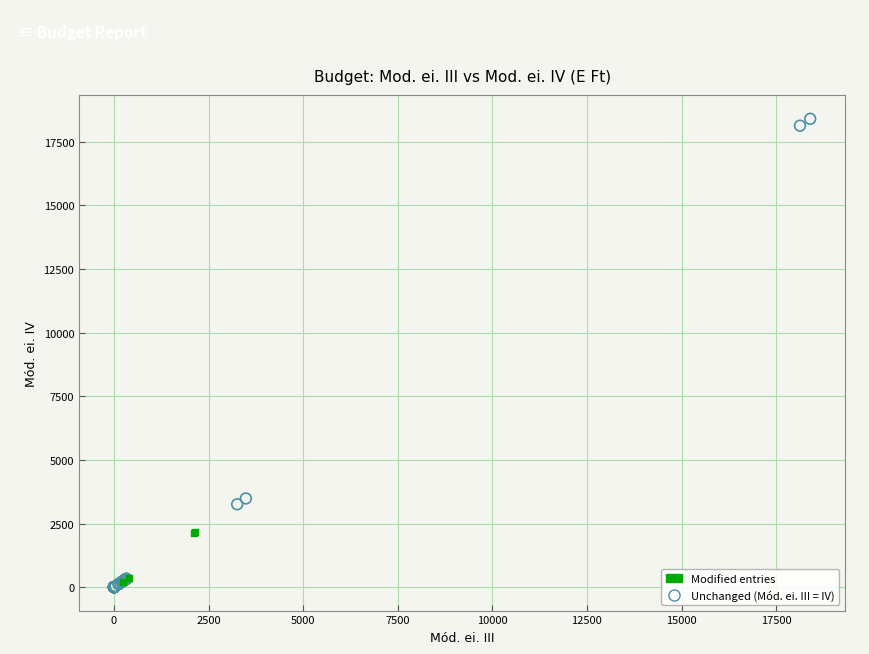

Which series has the largest Y range (max minus min)?

Unchanged (Mód. ei. III = IV)